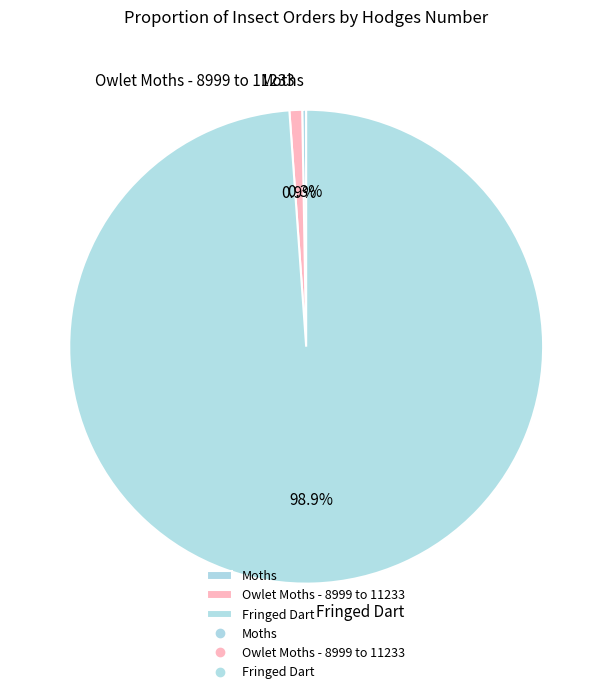

To the nearest percent, what is the average slice percentage?

33%